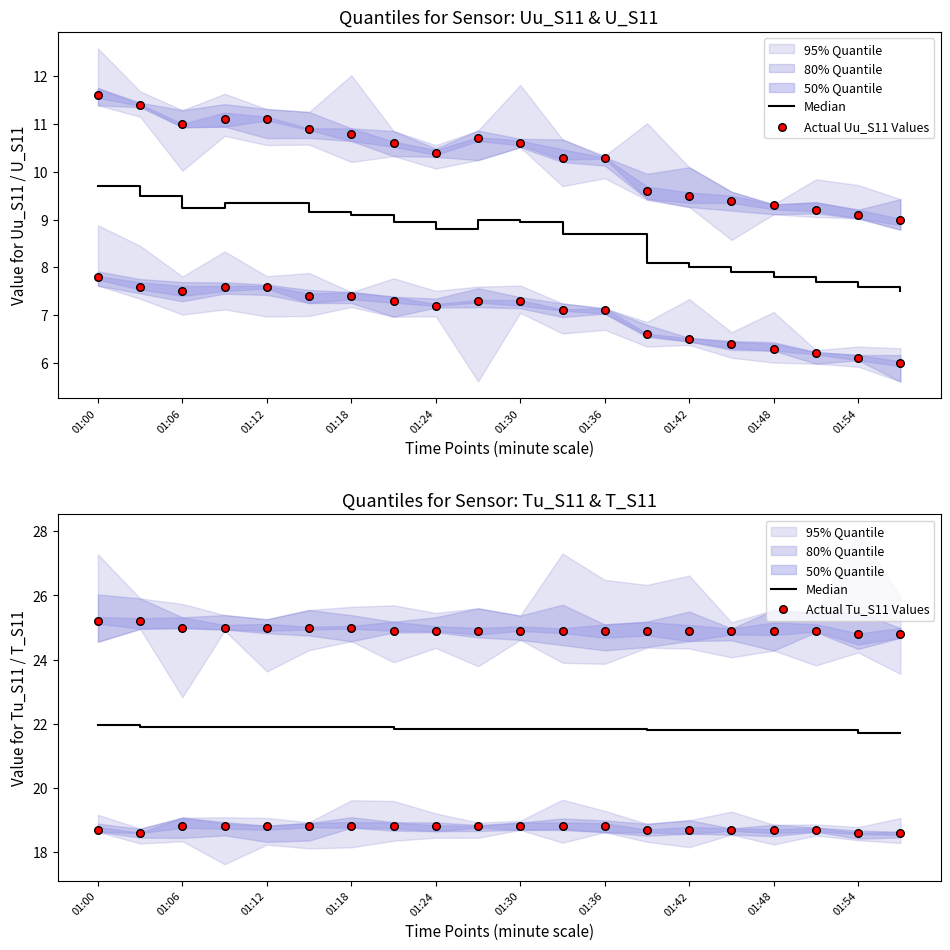

What is the total value across all series at 01:18?

51.8